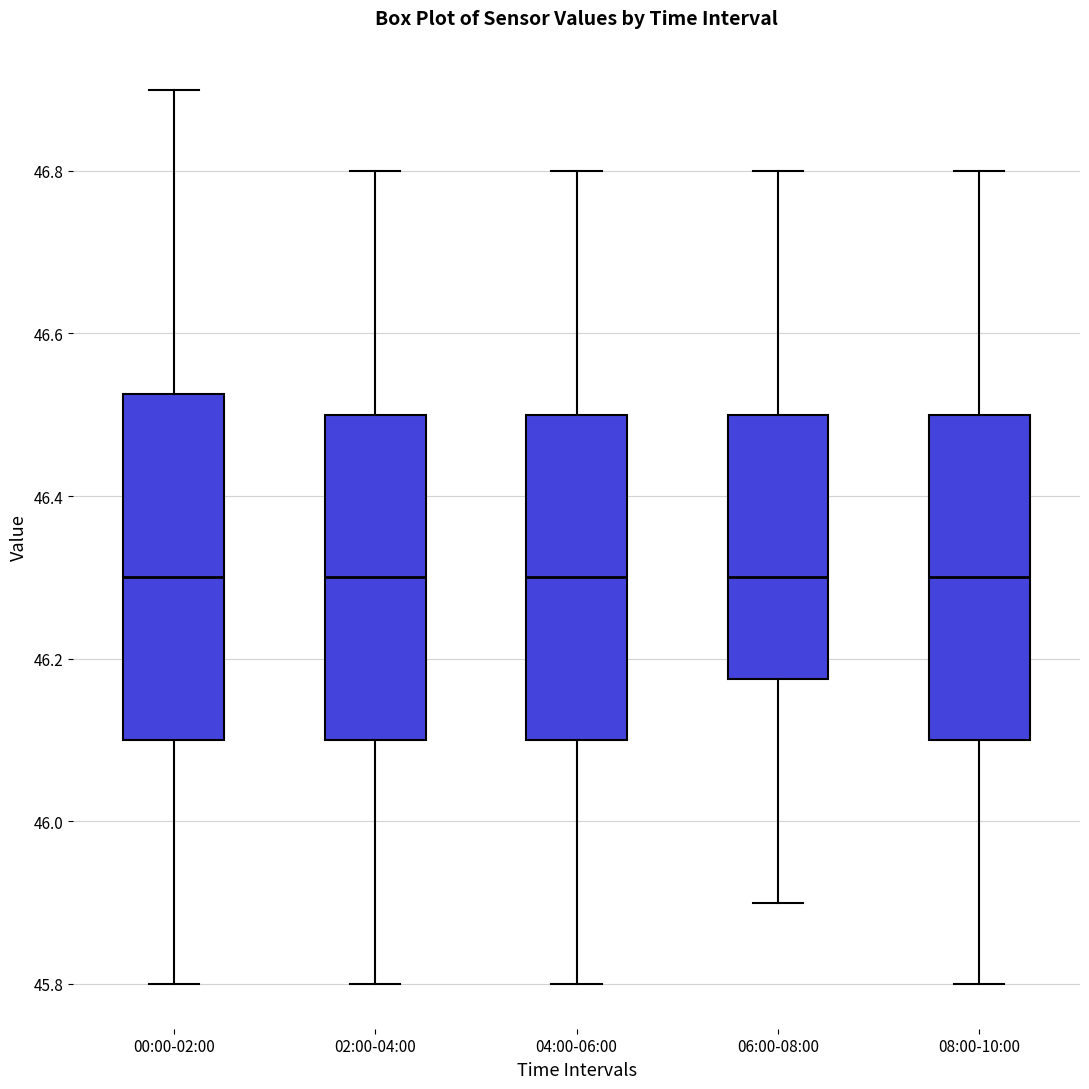

Reading left to right, transcribe this box plot: for each box, give where its median line is, the range the box spans, and where its two whiskers end, as read against the y-axis. The values are not printed on the chart, so give them approximately, as read against the axis.

00:00-02:00: median 46.30, box 46.10 to 46.52, whiskers 45.80 to 46.90
02:00-04:00: median 46.30, box 46.10 to 46.50, whiskers 45.80 to 46.80
04:00-06:00: median 46.30, box 46.10 to 46.50, whiskers 45.80 to 46.80
06:00-08:00: median 46.30, box 46.18 to 46.50, whiskers 45.90 to 46.80
08:00-10:00: median 46.30, box 46.10 to 46.50, whiskers 45.80 to 46.80